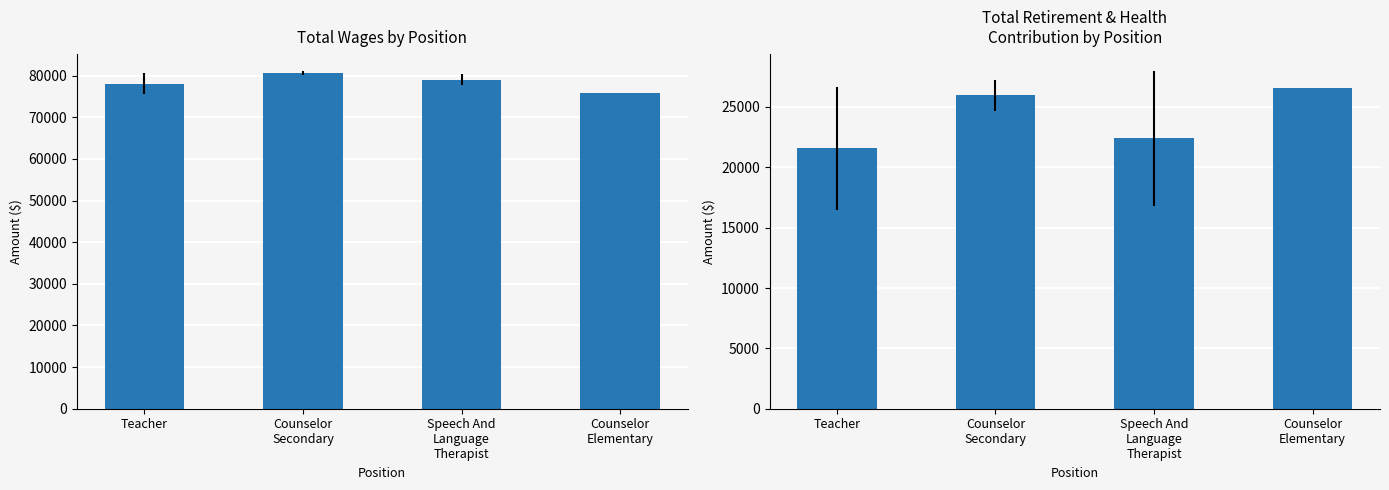

The value at Speech And
Language
Therapist is 12539.7. True or false?

False